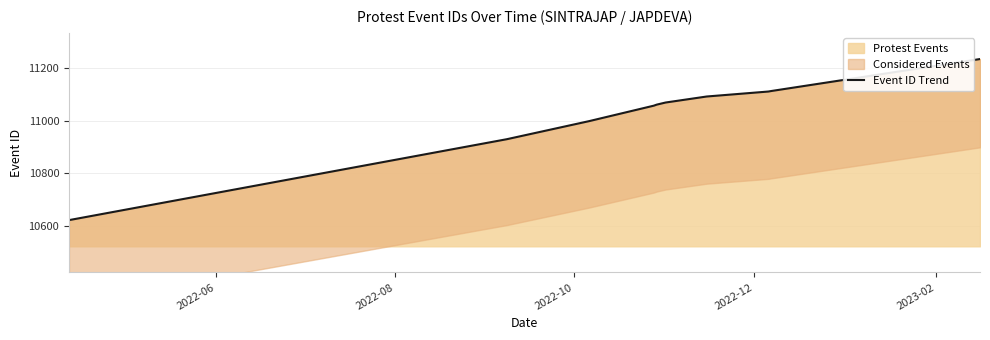

What is the difference between the maximum and second lowest values?

306